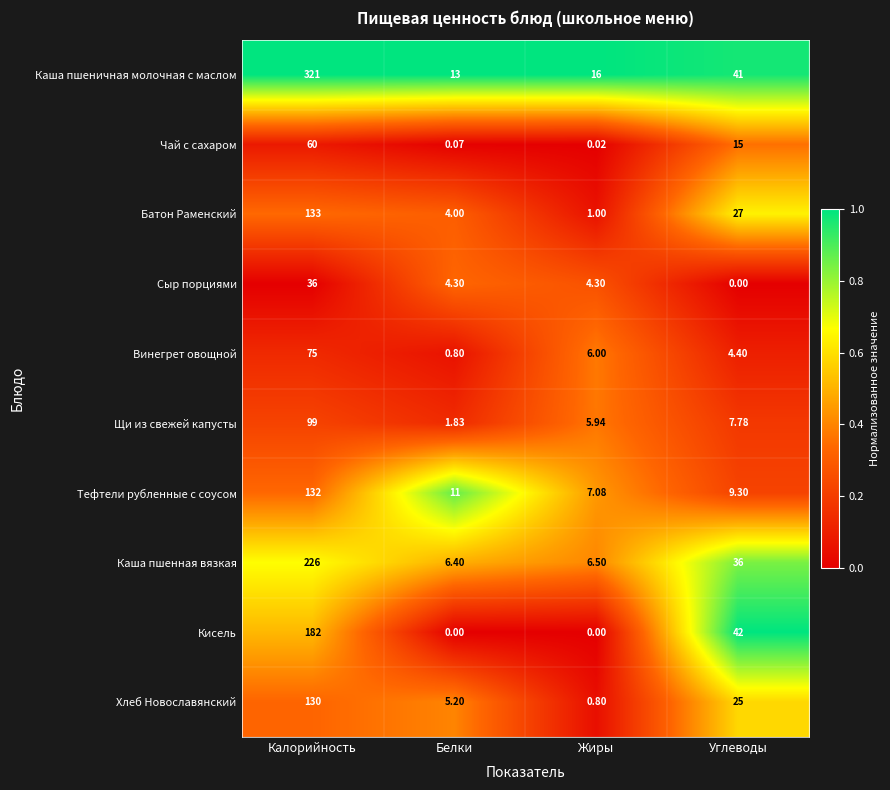

Which series has the widest spread of values?

Каша пшеничная молочная с маслом